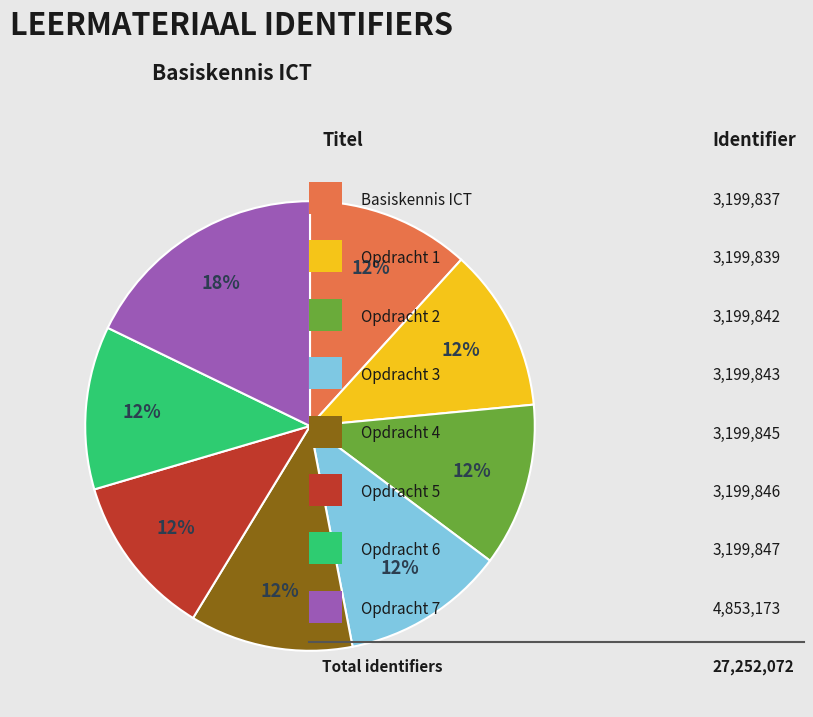

To the nearest percent, what is the average slice percentage?

12%